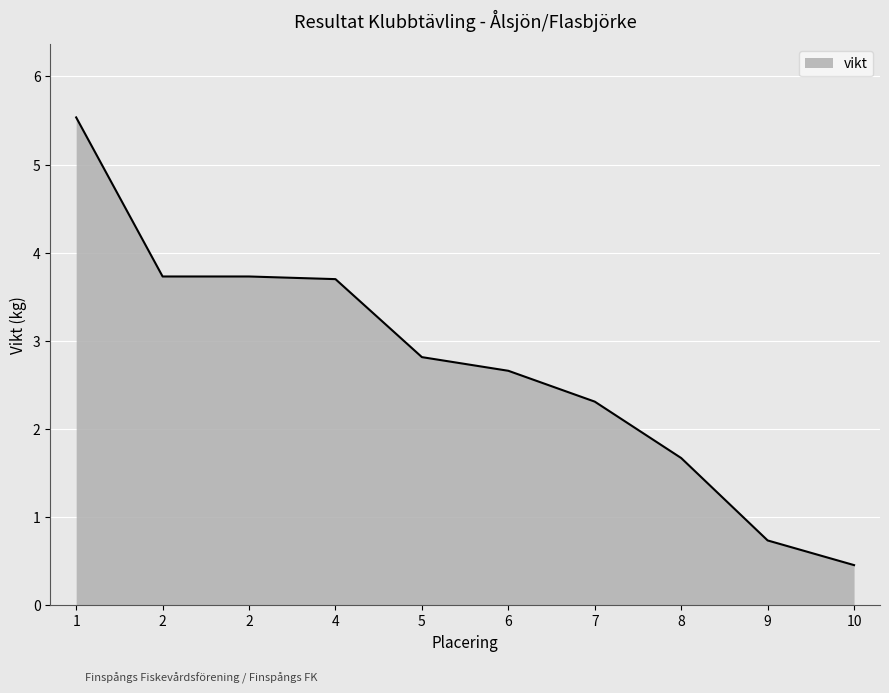

True or false: the data has more than 1 interior local peaks.

False